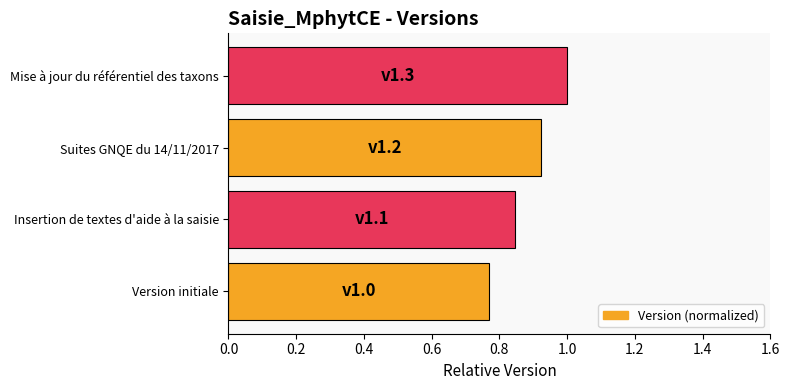

What is the sum of the values at Suites GNQE du 14/11/2017 and Insertion de textes d'aide à la saisie?

1.8